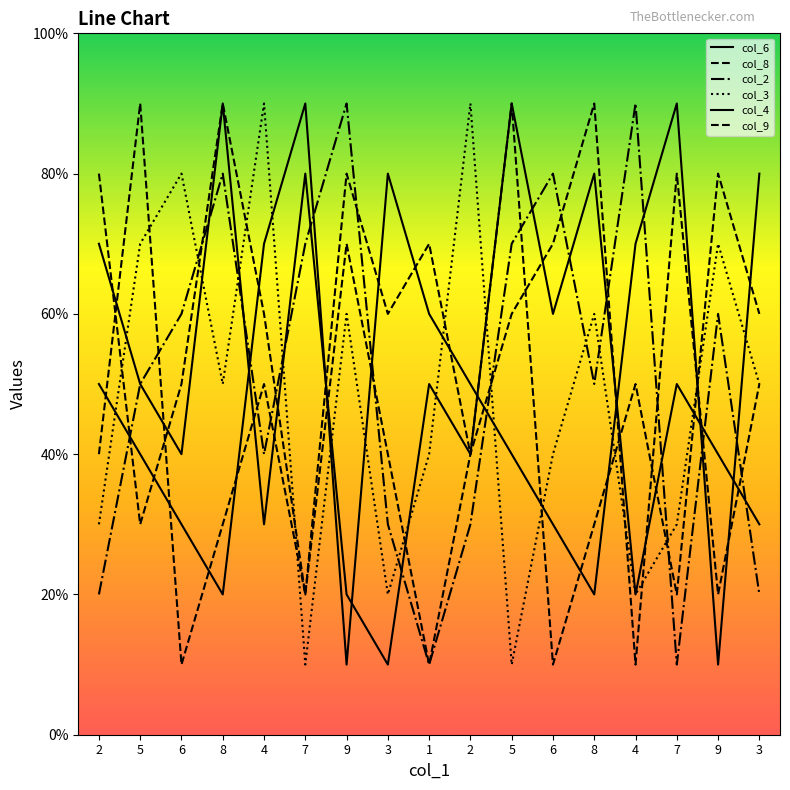

Where does the col_3 series first go above 5?

5